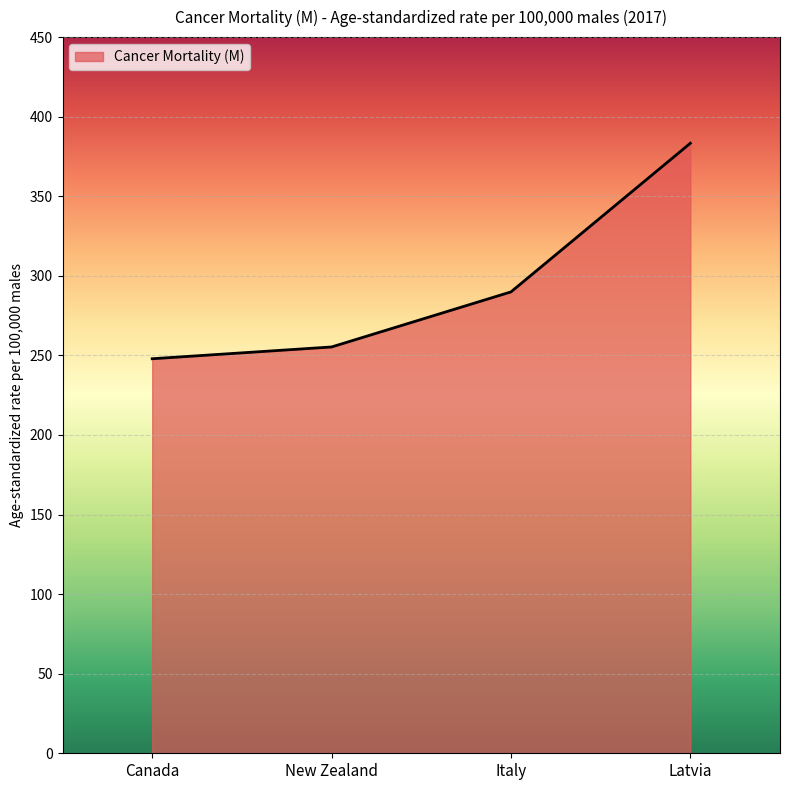

Does the chart display data point markers on the line(s)?

No